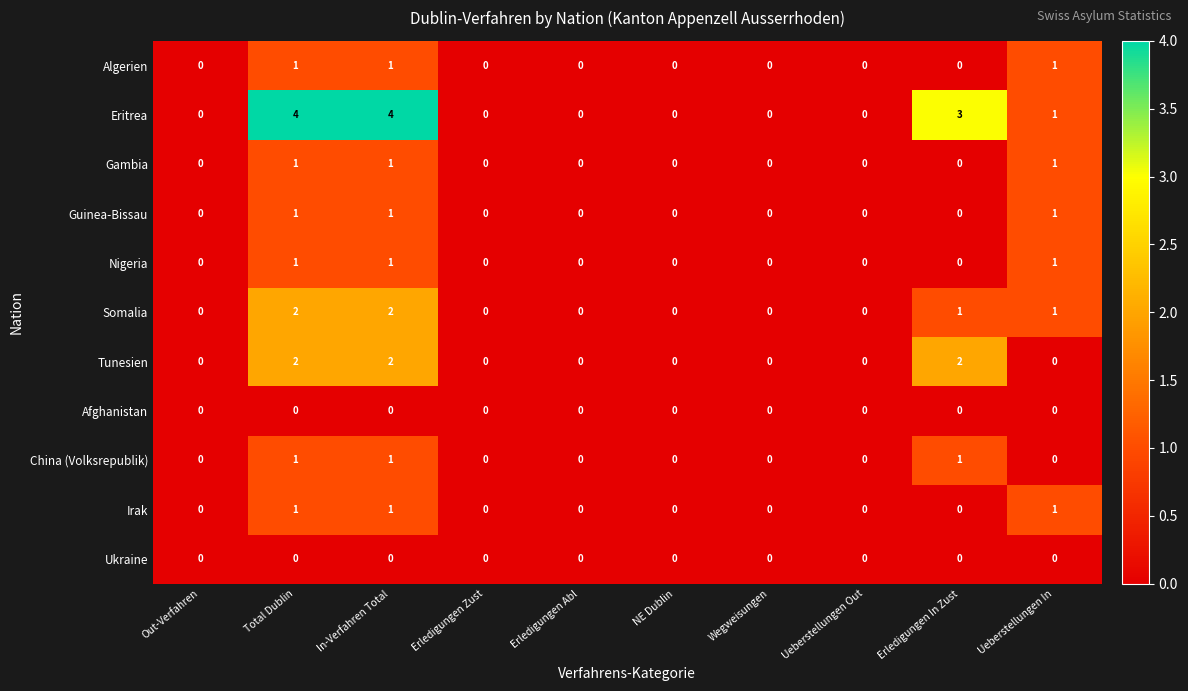

Which series has the widest spread of values?

Eritrea